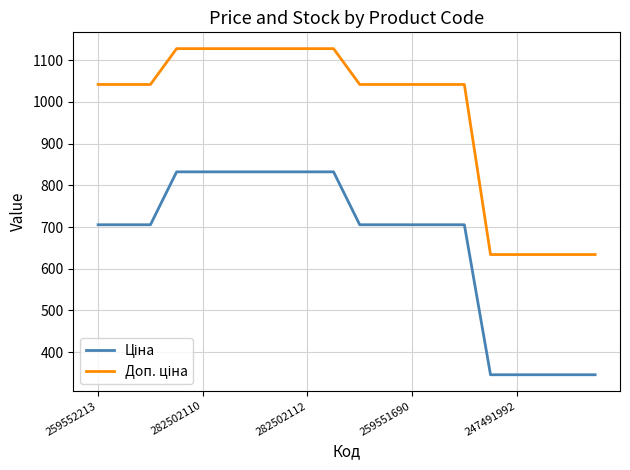

What is the greatest value displayed?

1128.0